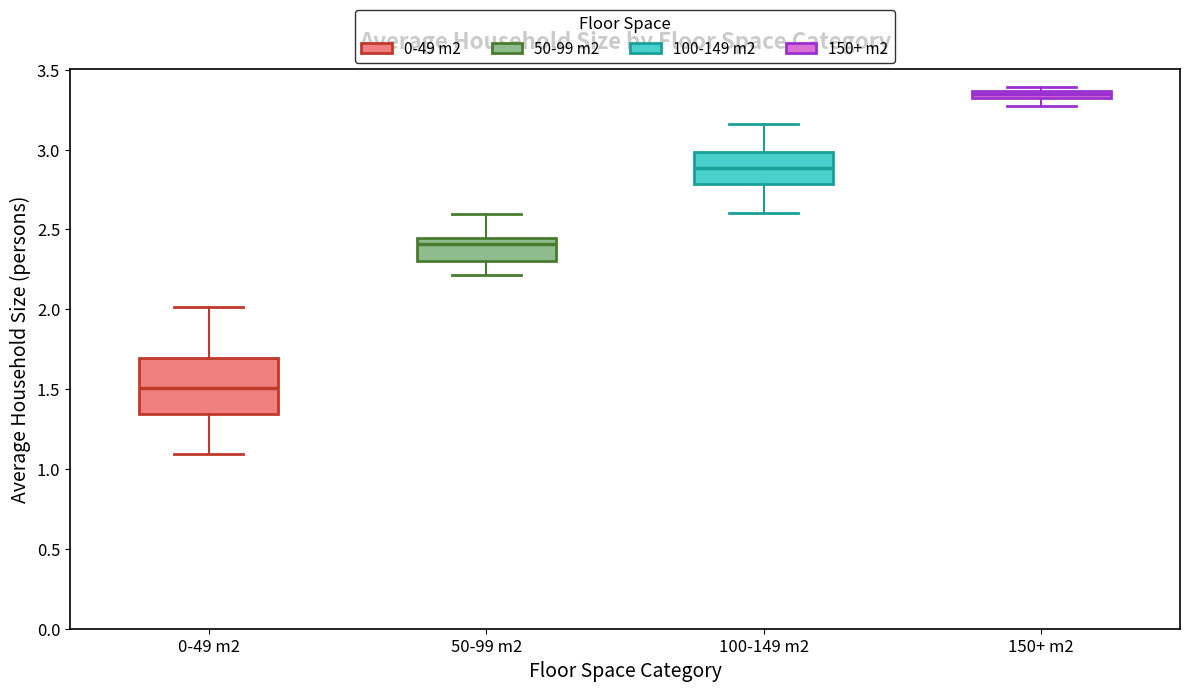

Which box has the highest median line?

150+ m2